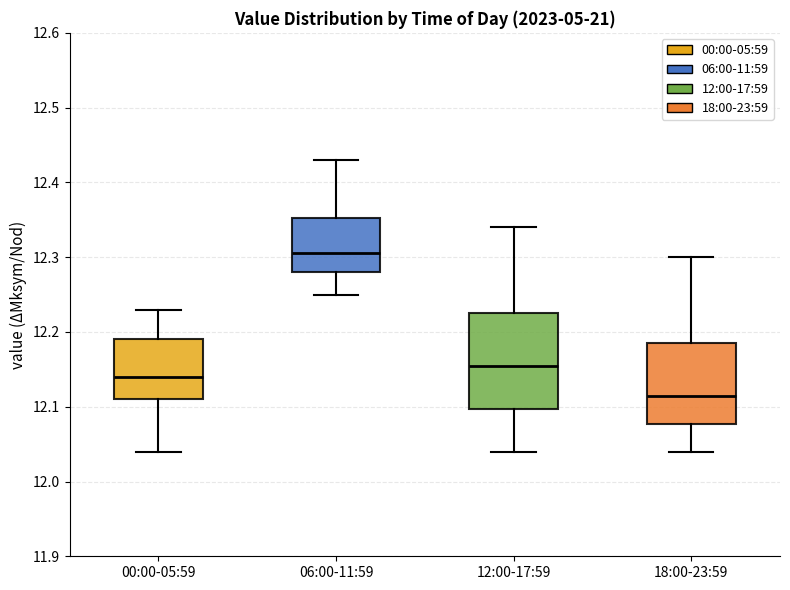

Which box has the highest median line?

06:00-11:59